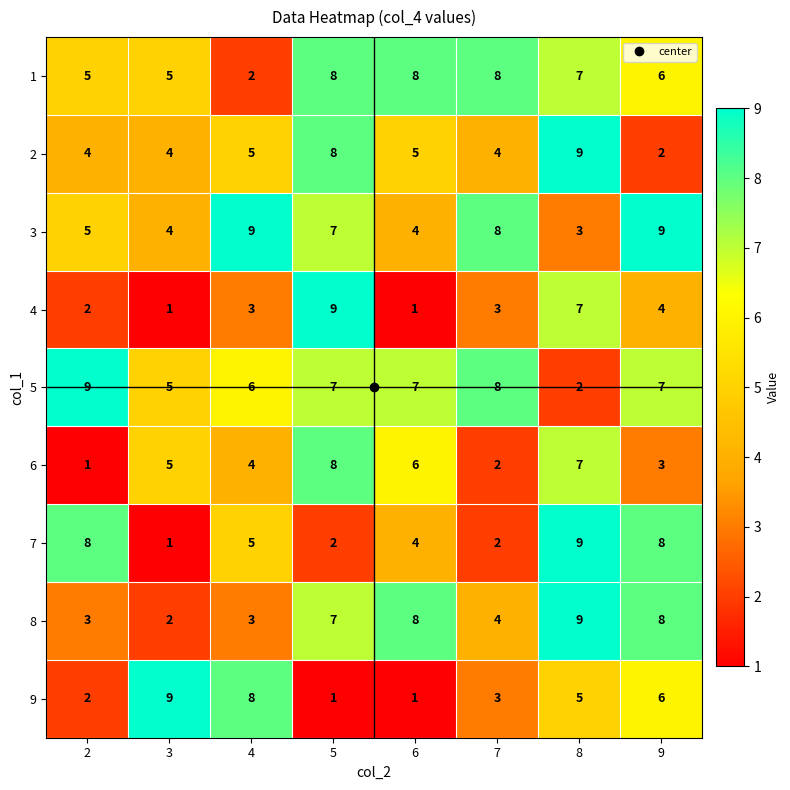

Which category has the lowest value in the 5 series?

8